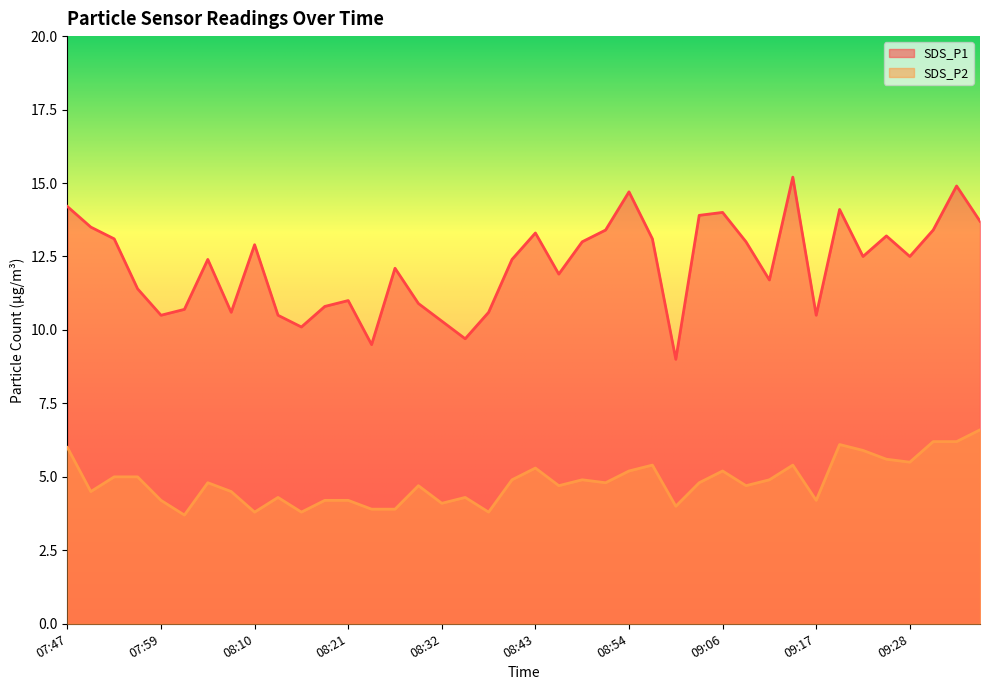

Reading left to right, transcribe all the data shown in this chart.

SDS_P1: 07:47=14.2	07:50=13.5	07:53=13.1	07:56=11.4	07:59=10.5	08:01=10.7	08:04=12.4	08:07=10.6	08:10=12.9	08:13=10.5	08:15=10.1	08:18=10.8	08:21=11.0	08:24=9.5	08:27=12.1	08:29=10.9	08:32=10.3	08:35=9.7	08:38=10.6	08:41=12.4	08:43=13.3	08:46=11.9	08:49=13.0	08:52=13.4	08:54=14.7	08:57=13.1	09:00=9.0	09:03=13.9	09:06=14.0	09:08=13.0	09:11=11.7	09:14=15.2	09:17=10.5	09:20=14.1	09:22=12.5	09:25=13.2	09:28=12.5	09:31=13.4	09:34=14.9	09:37=13.7
SDS_P2: 07:47=6.0	07:50=4.5	07:53=5.0	07:56=5.0	07:59=4.2	08:01=3.7	08:04=4.8	08:07=4.5	08:10=3.8	08:13=4.3	08:15=3.8	08:18=4.2	08:21=4.2	08:24=3.9	08:27=3.9	08:29=4.7	08:32=4.1	08:35=4.3	08:38=3.8	08:41=4.9	08:43=5.3	08:46=4.7	08:49=4.9	08:52=4.8	08:54=5.2	08:57=5.4	09:00=4.0	09:03=4.8	09:06=5.2	09:08=4.7	09:11=4.9	09:14=5.4	09:17=4.2	09:20=6.1	09:22=5.9	09:25=5.6	09:28=5.5	09:31=6.2	09:34=6.2	09:37=6.6